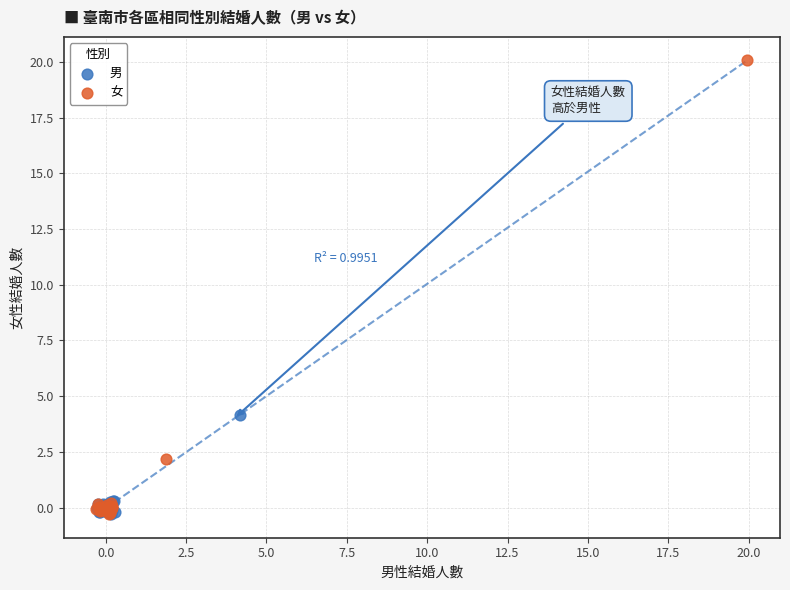

Which series has the largest Y range (max minus min)?

女